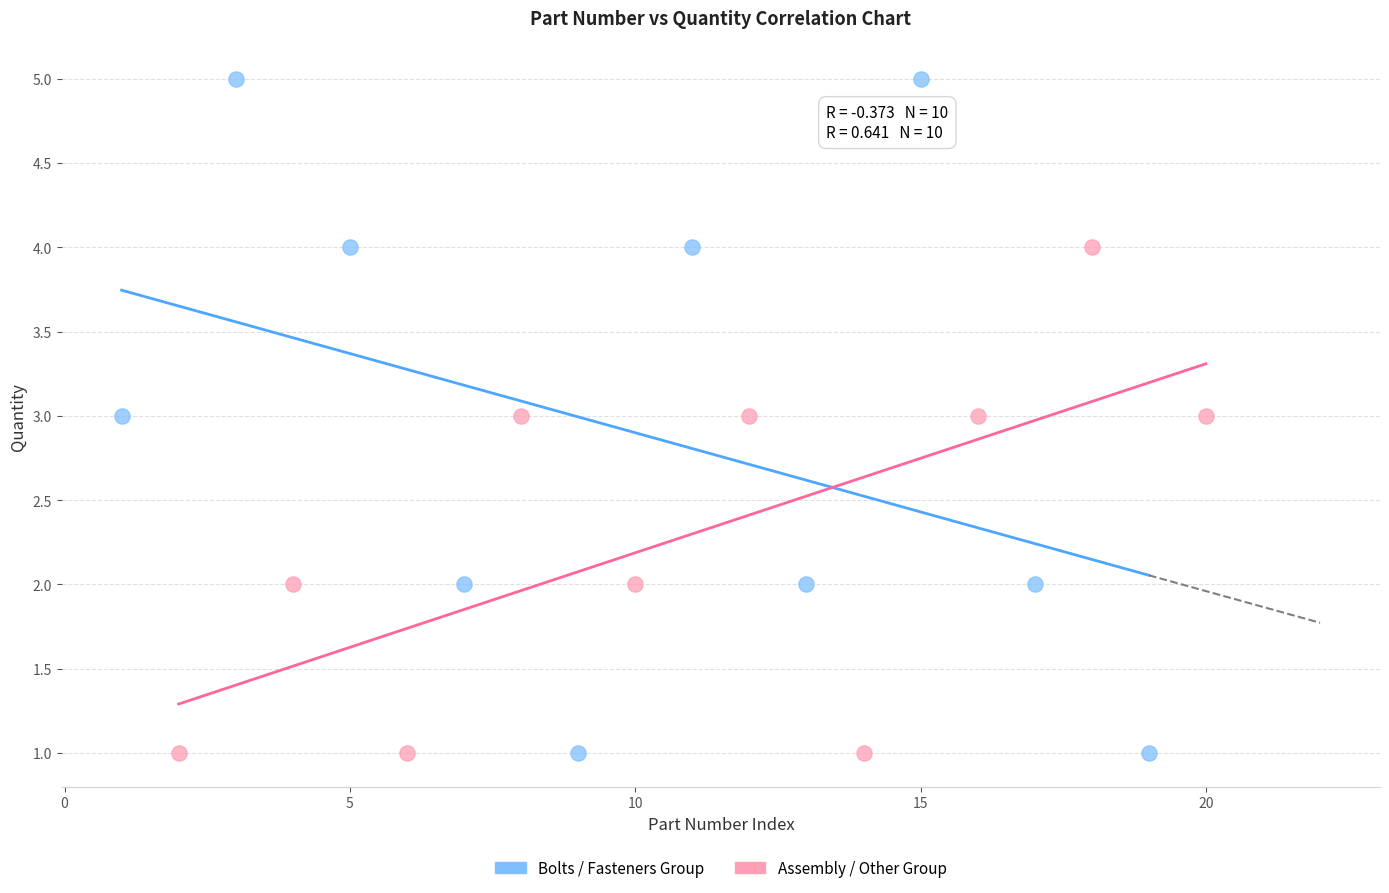

What are all the series names shown in the legend?

Bolts / Fasteners Group, Assembly / Other Group